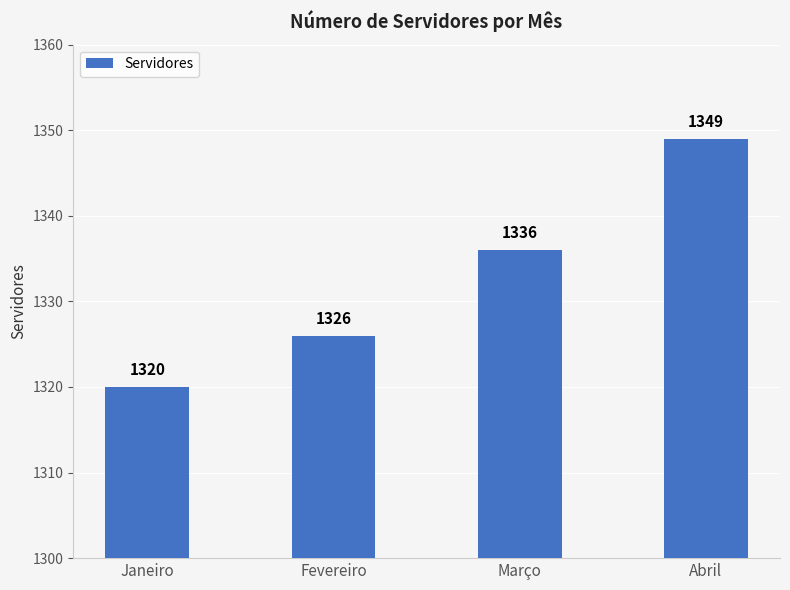

What is the difference between the values at Abril and Fevereiro?

23